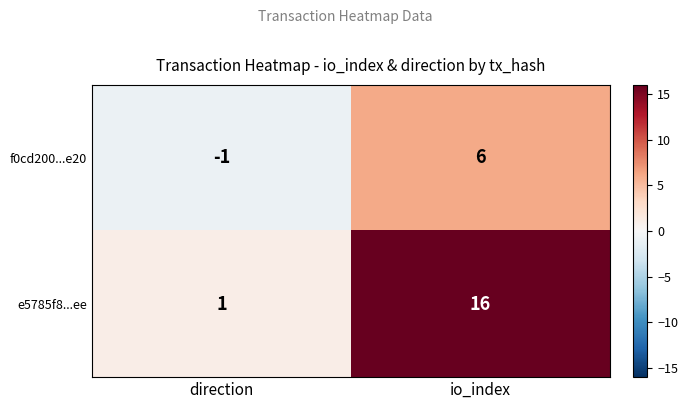

List the series in order of their peak value, lowest first.

f0cd200...e20, e5785f8...ee